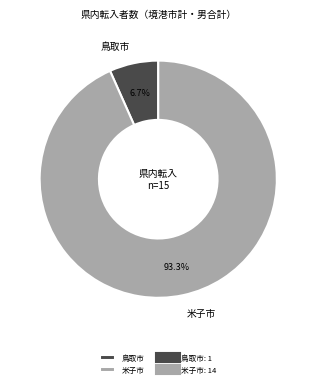

Count the number of slices in the pie.

2